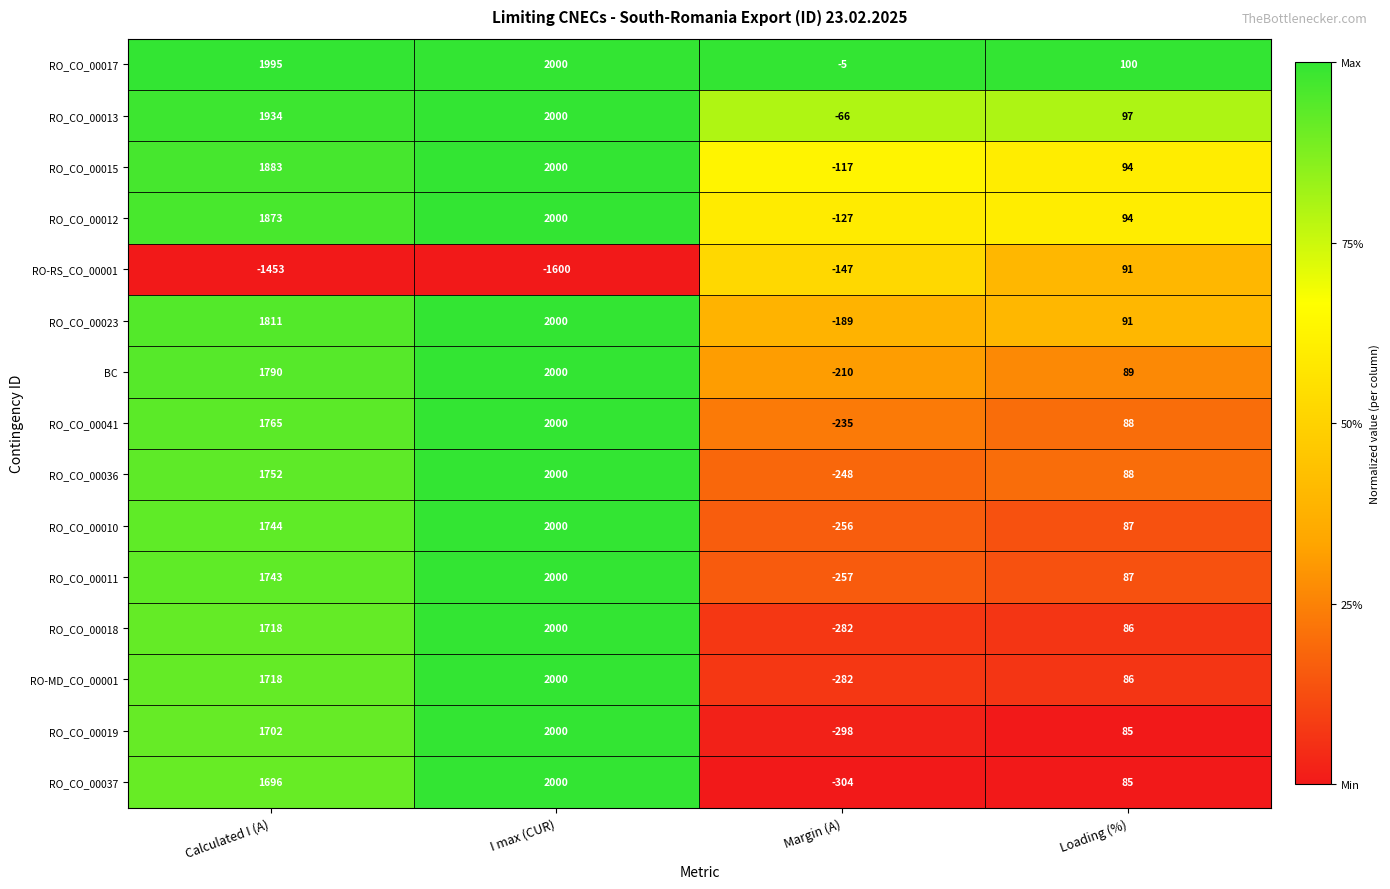

What is the difference between the highest and lowest values at Margin (A)?

299